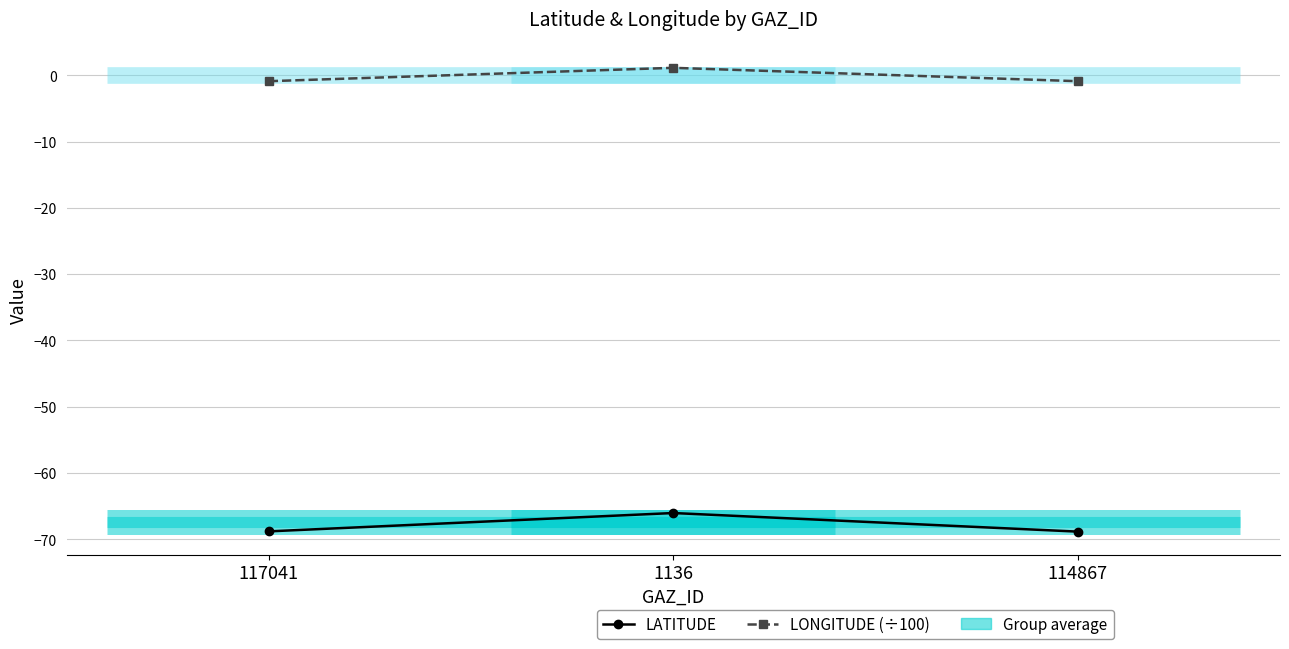

What value does the LONGITUDE (÷100) series have at 117041?

-0.9